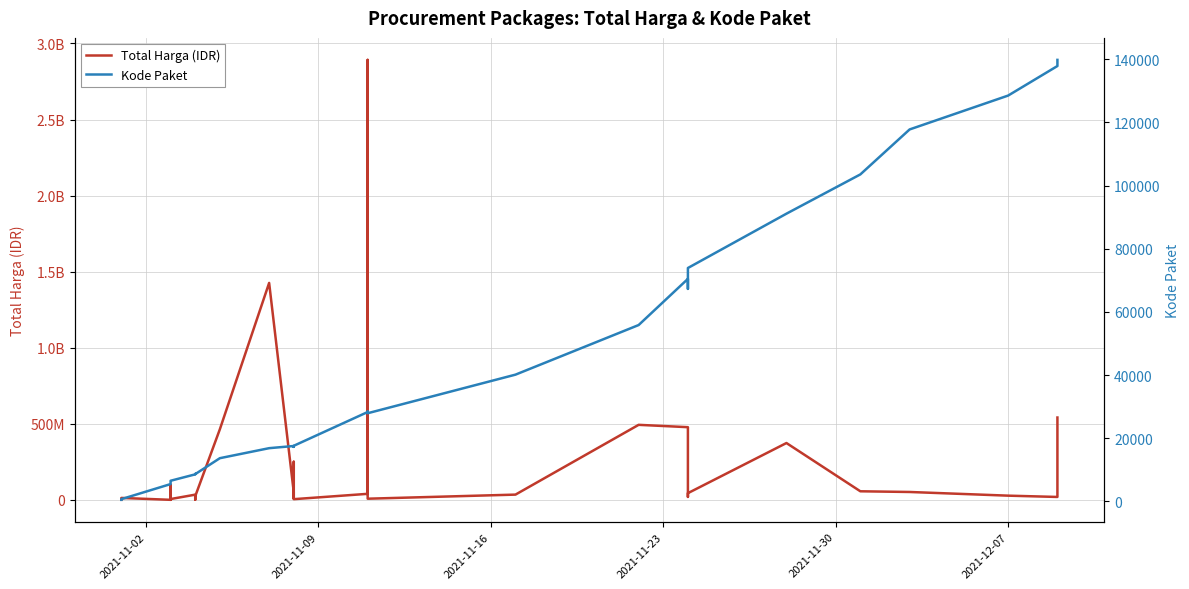

True or false: Kode Paket and Total Harga (IDR) cross at least once.

False